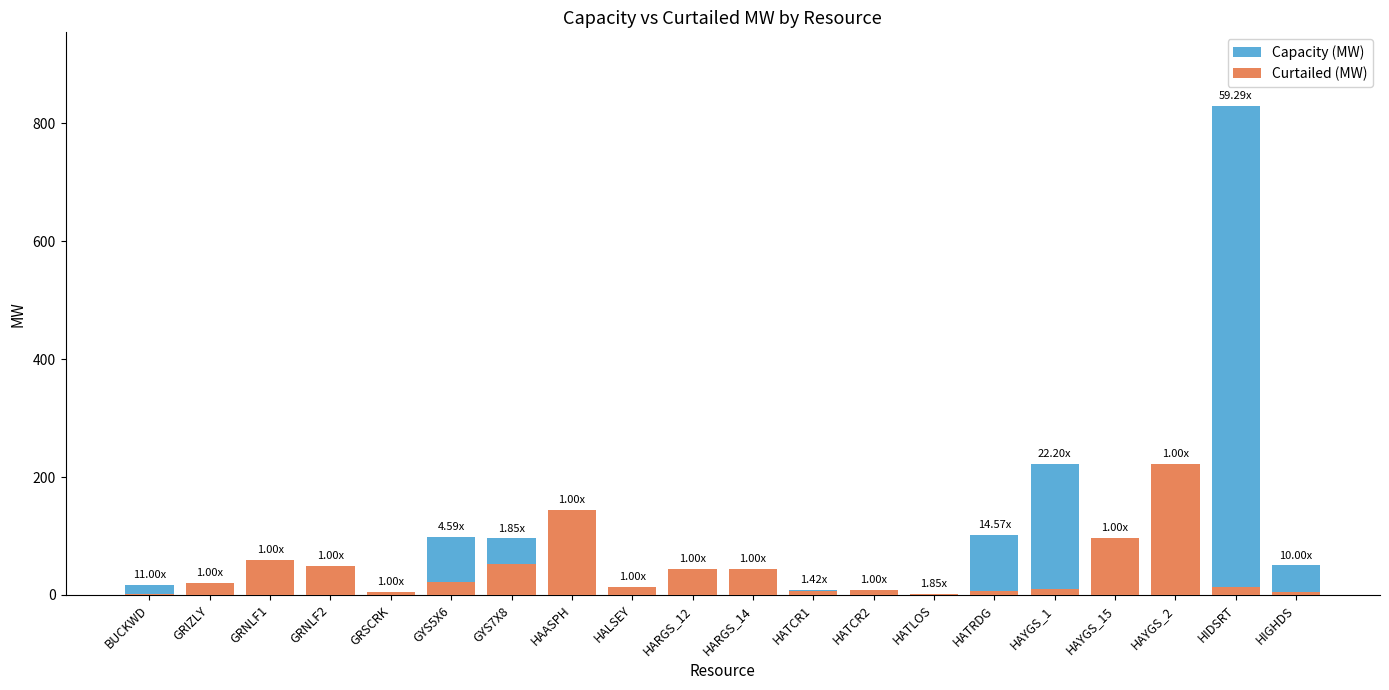

How many bars are there in each group?

2